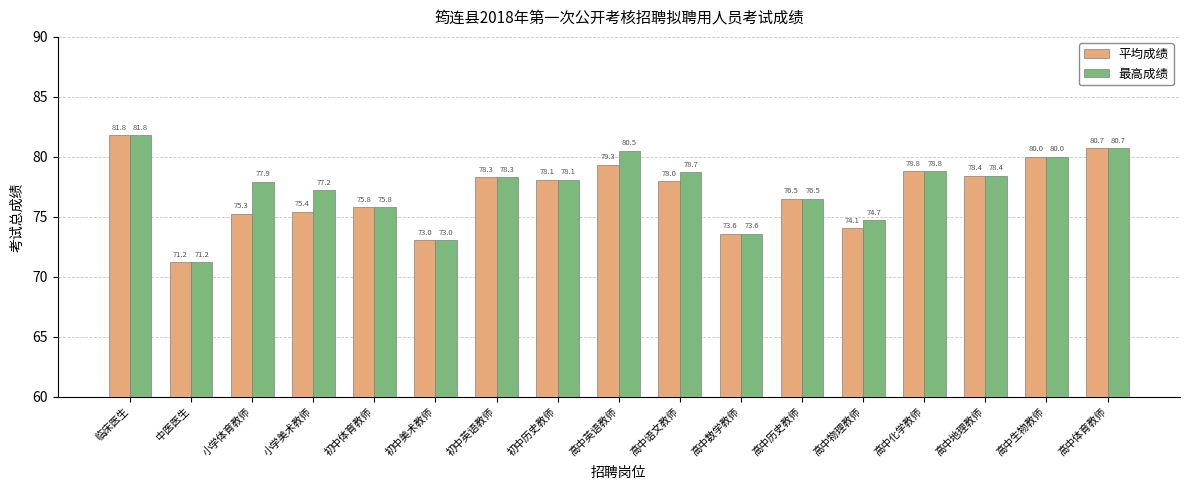

What is the difference between the 平均成绩 values at 高中地理教师 and 高中体育教师?

2.3